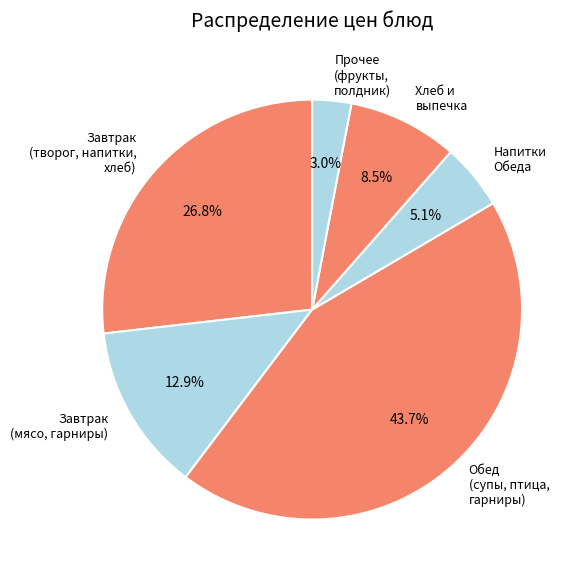

How many segments does this pie chart have?

6